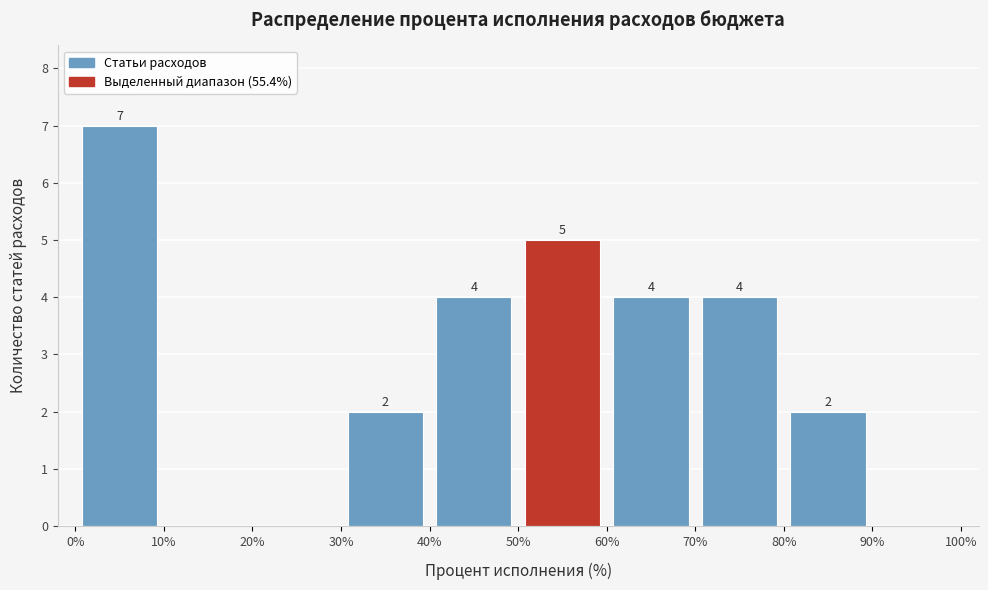

Over which range of the x-axis is the bar tallest?

0% to 10%